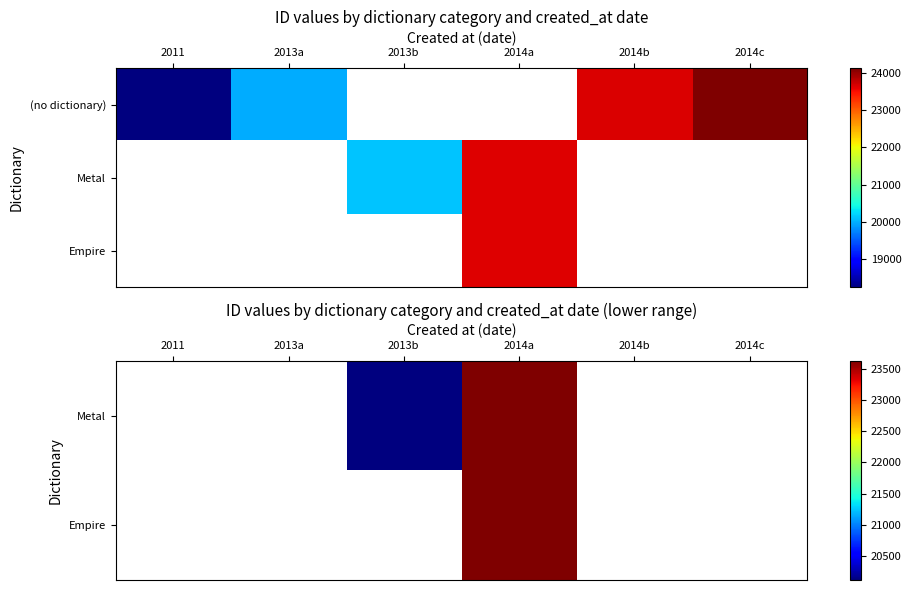

At which category is the sum across all series the highest?

2014a